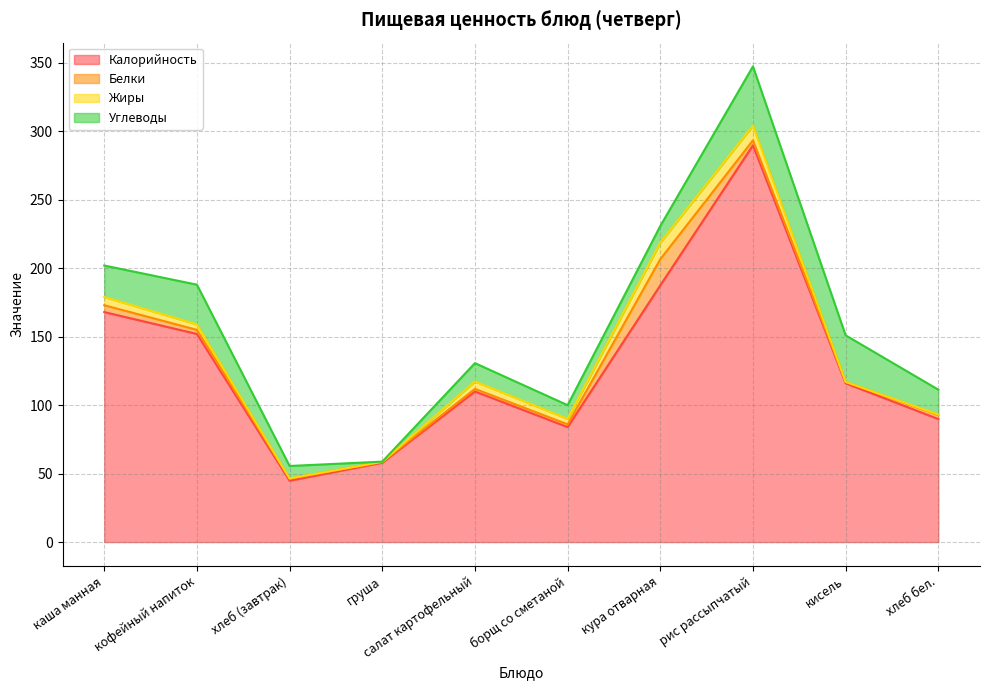

What is the label of the 4th point from the left?

груша